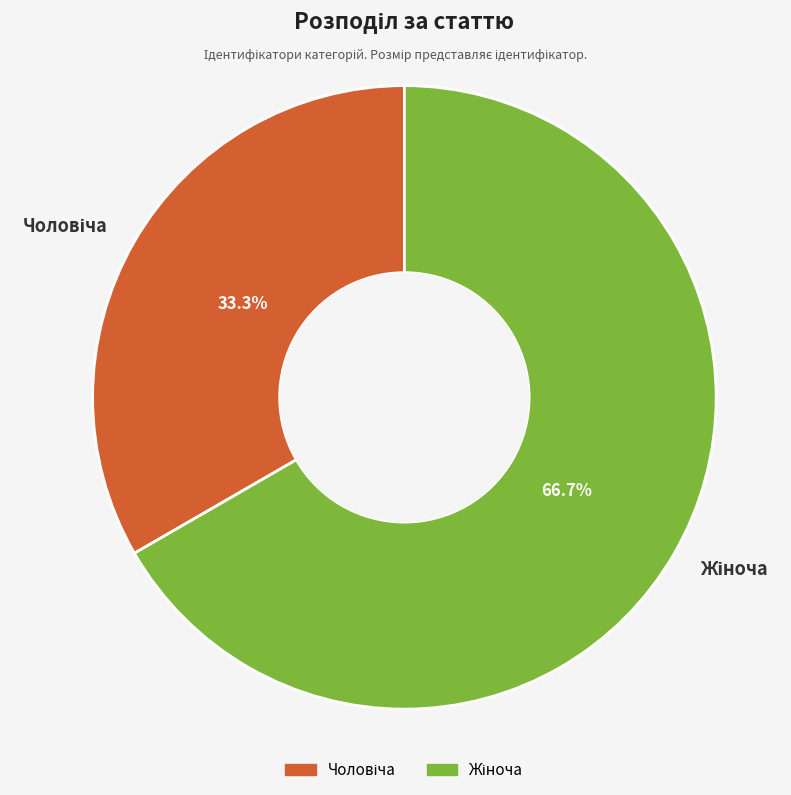

Does any single category account for the majority?

Yes